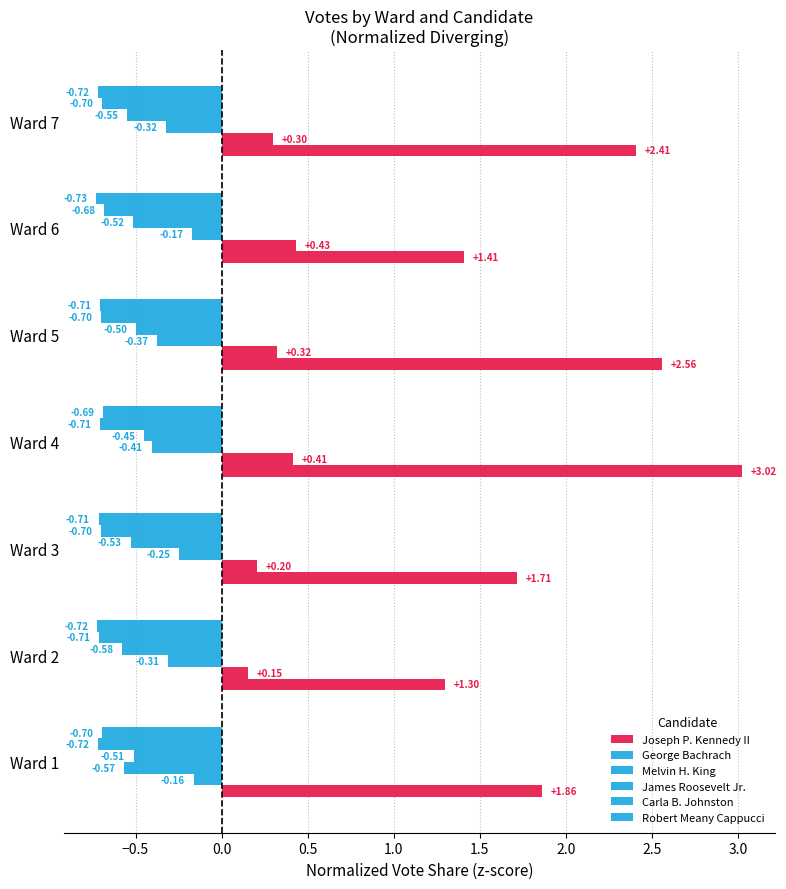

How many categories are shown in the chart?

7